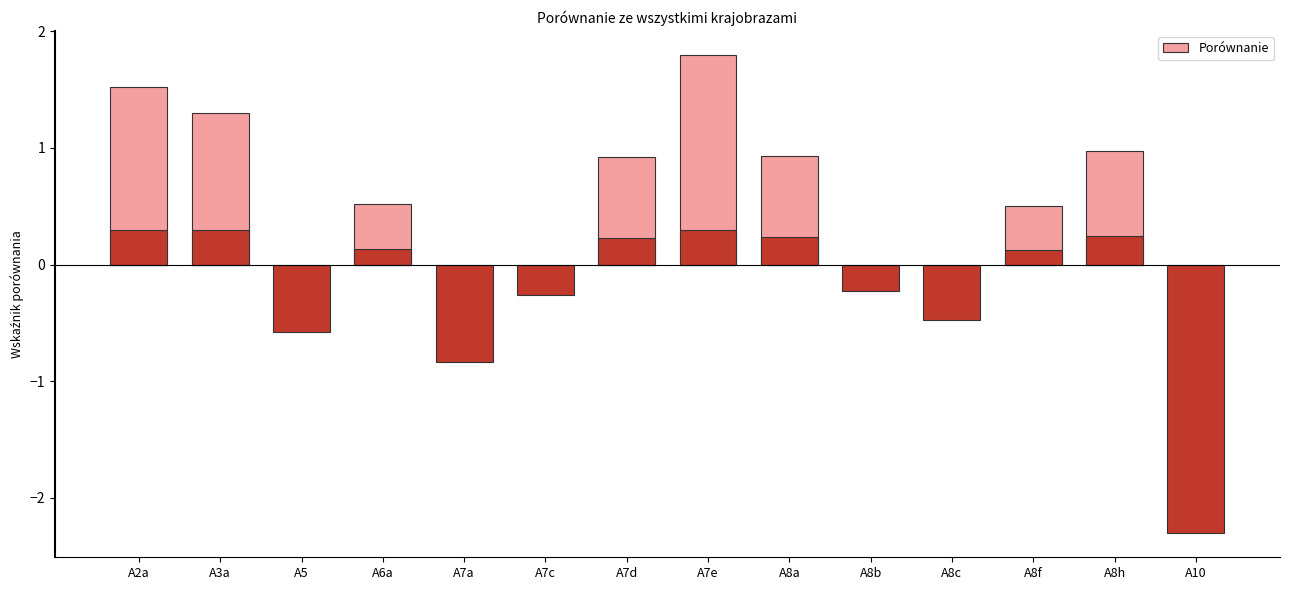

Reading right to left, extract all data points from this chart.

-2.3	1.0	0.5	-0.5	-0.2	0.9	1.8	0.9	-0.3	-0.8	0.5	-0.6	1.3	1.5